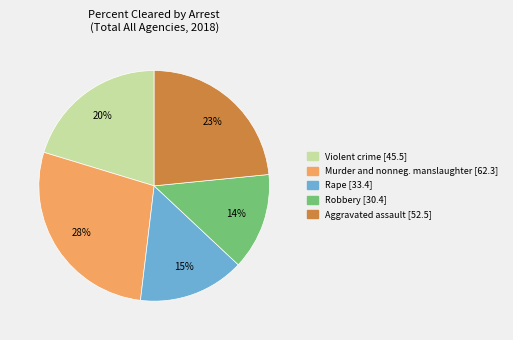

Is there any slice that represents more than half of the pie?

No